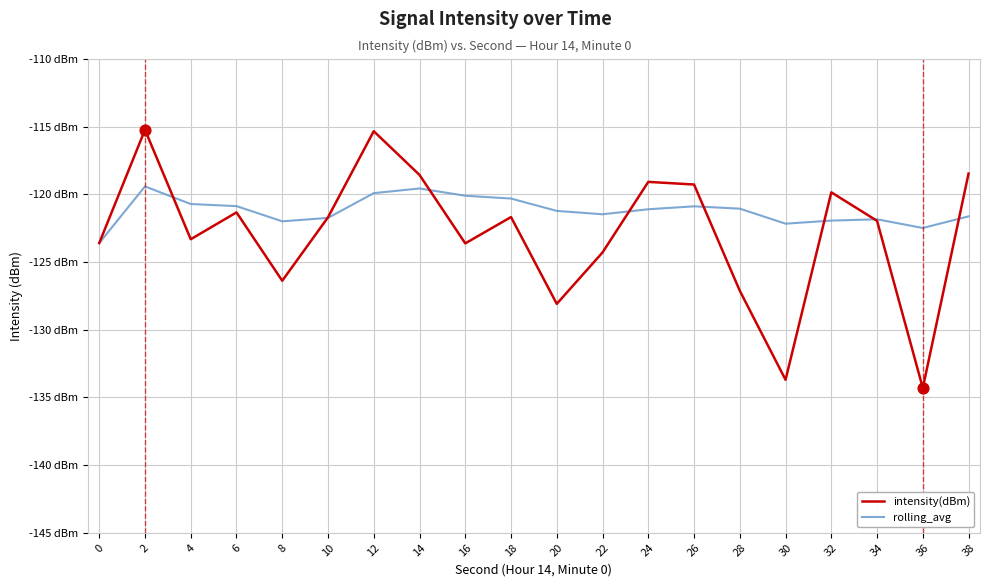

At which category is the sum across all series the highest?

2